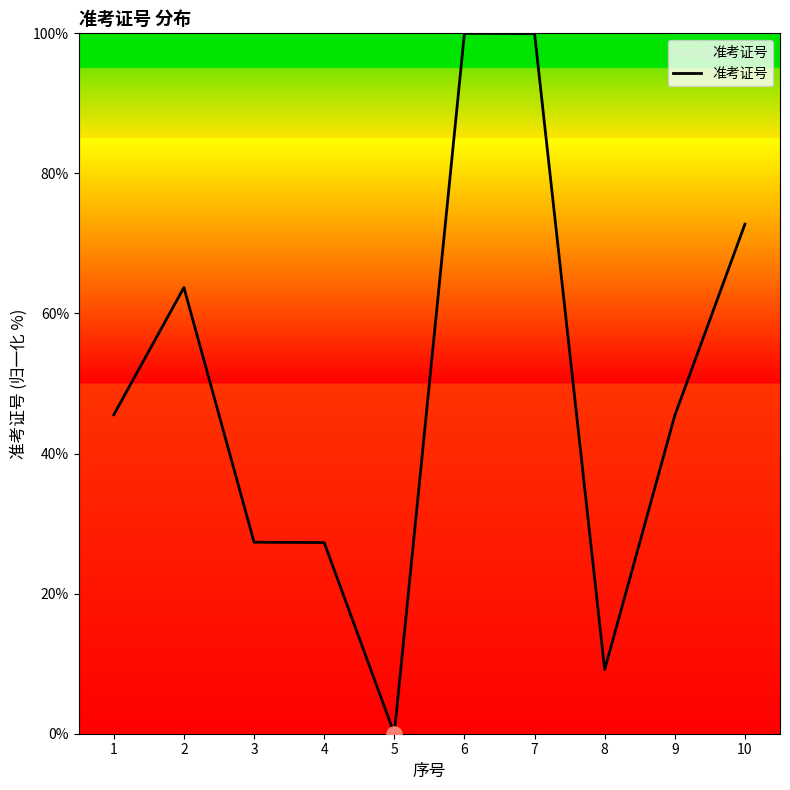

Which has a higher value, 5 or 2?

2